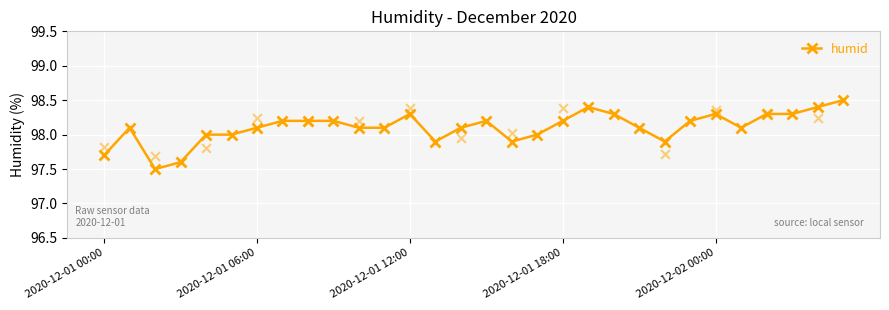

What is the change in value from 2020-12-01 00:00 to 14?

+0.4